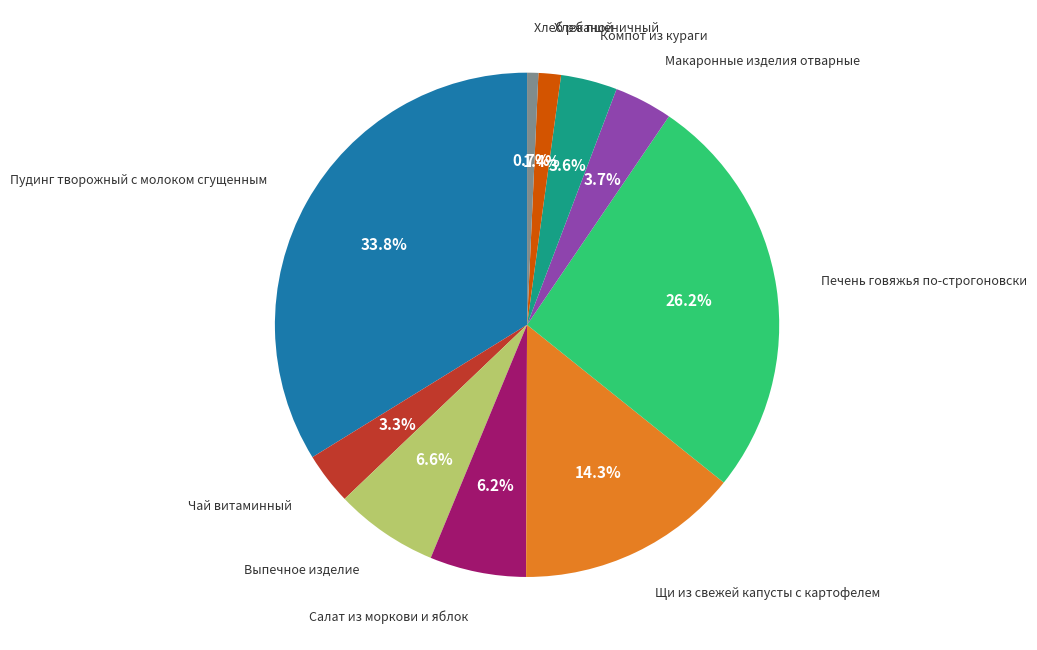

Which has a higher value, Хлеб ржаной or Хлеб пшеничный?

Хлеб пшеничный